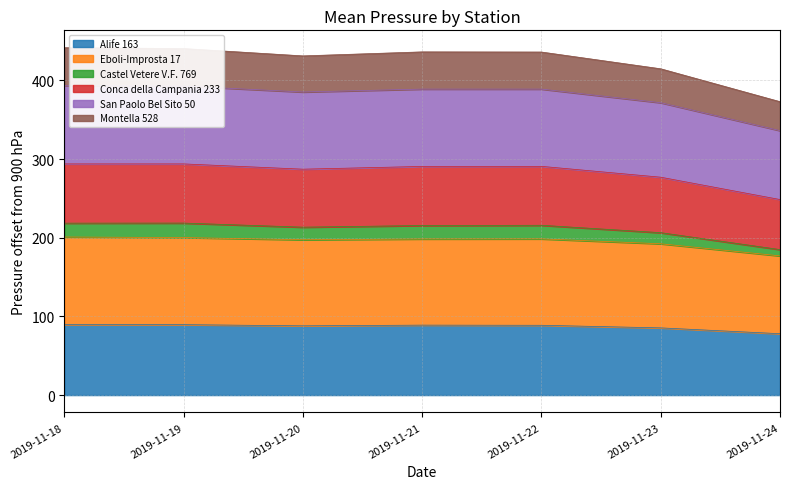

What are all the series names shown in the legend?

Alife 163, Eboli-Improsta 17, Castel Vetere V.F. 769, Conca della Campania 233, San Paolo Bel Sito 50, Montella 528